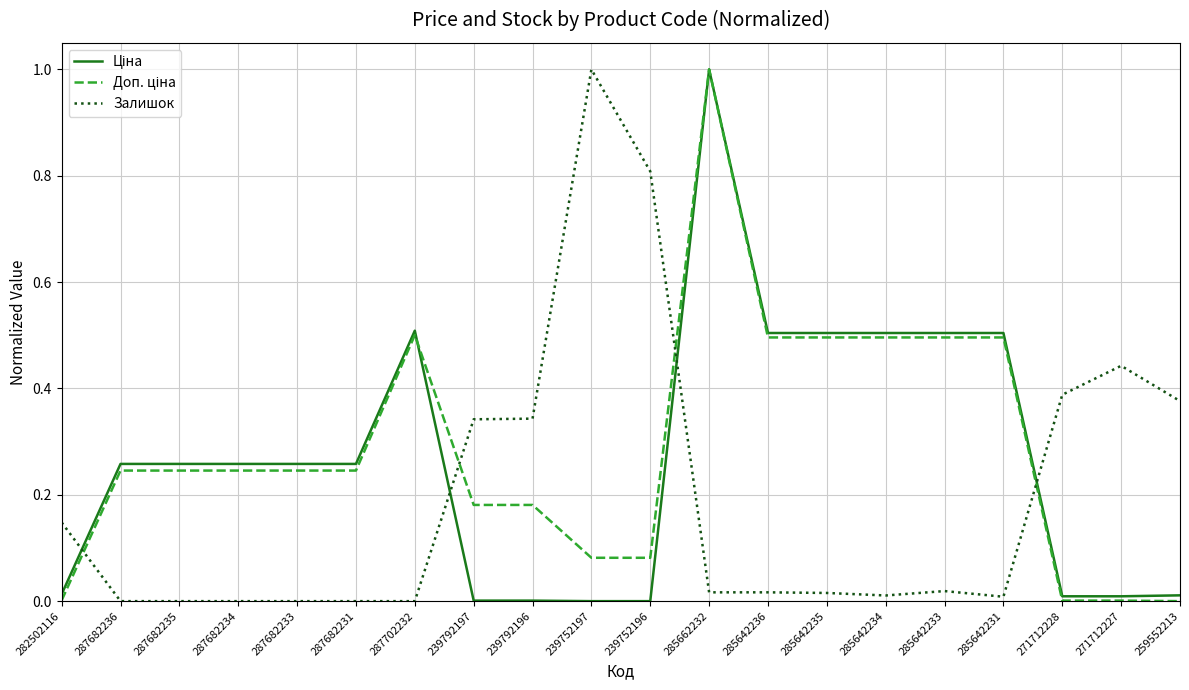

Between 287682236 and 239792197, which series saw the biggest shift?

Залишок